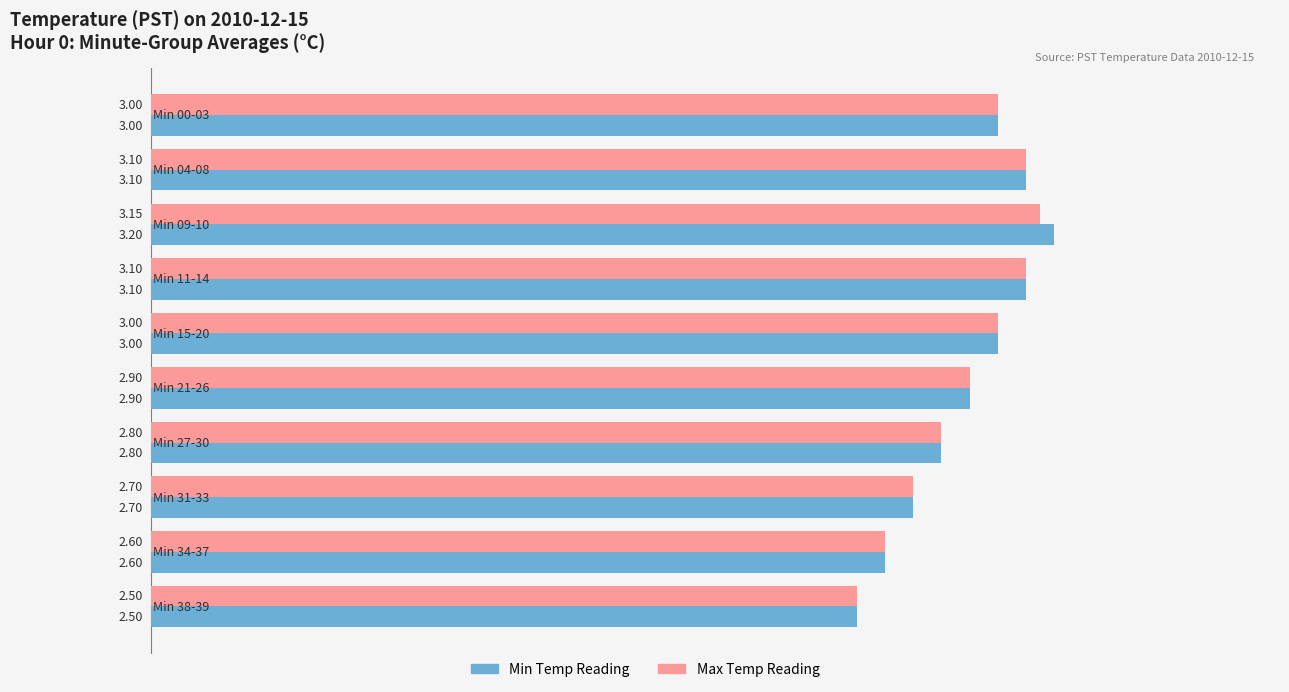

What are all the series names shown in the legend?

Min Temp Reading, Max Temp Reading